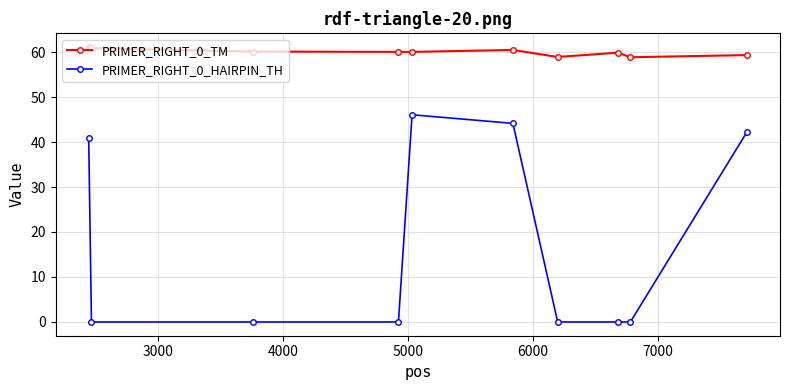

Which series has the largest total across all categories?

PRIMER_RIGHT_0_TM